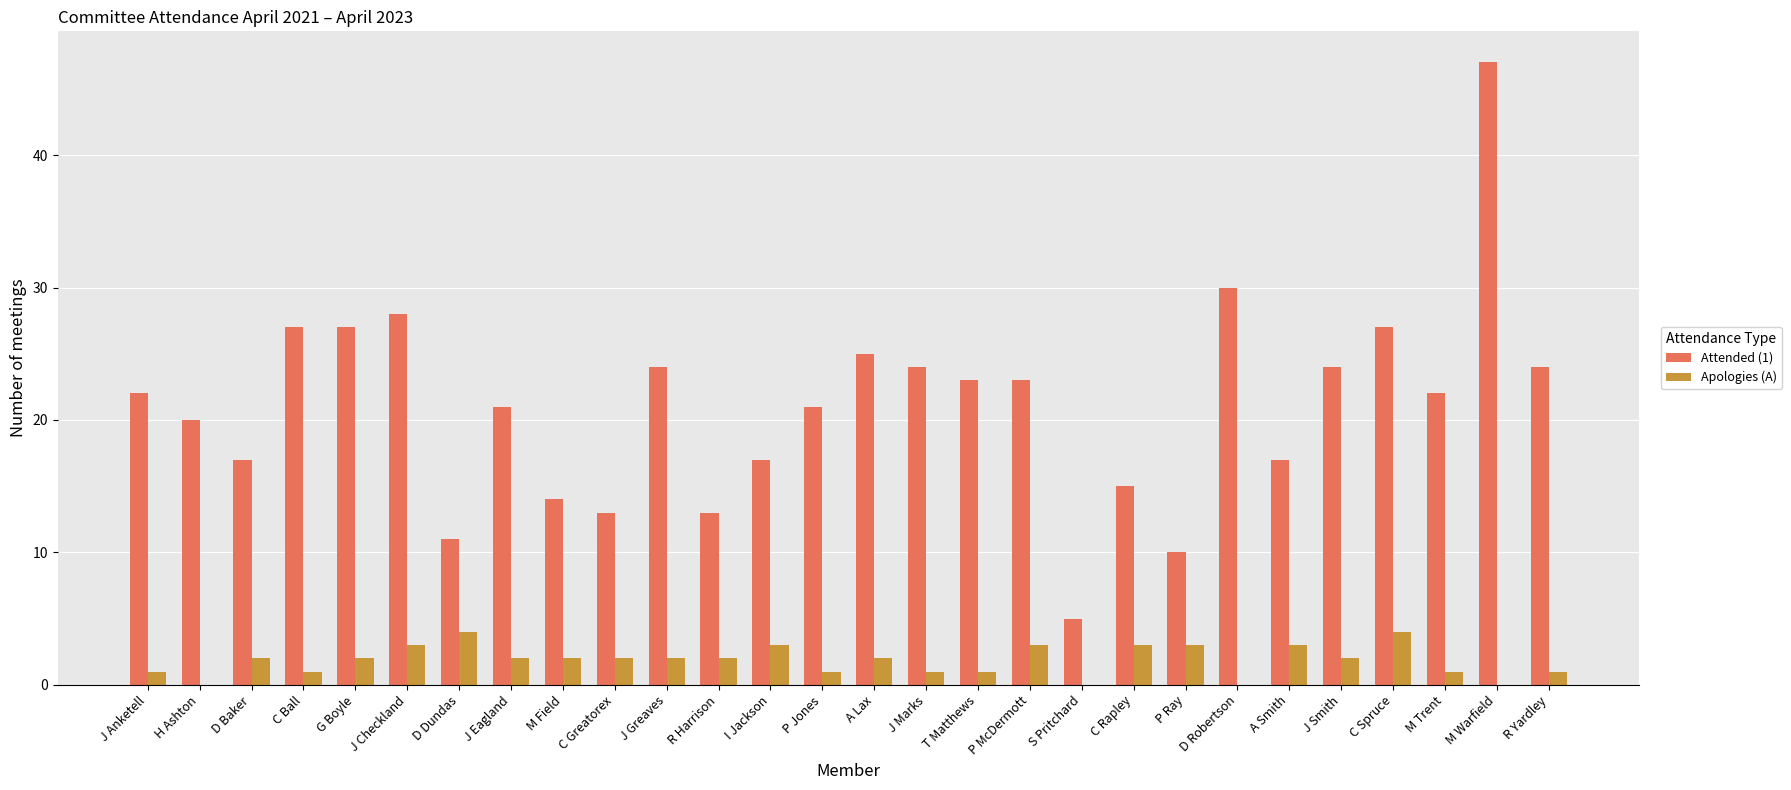

Is the value of Apologies (A) at C Rapley greater than the value of Attended (1) at J Smith?

No